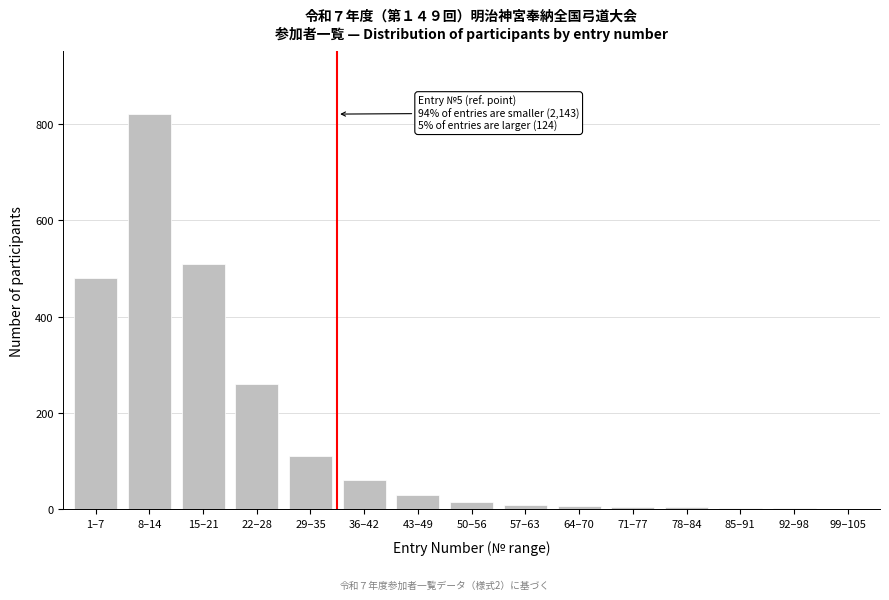

Approximately how many times larger is the value at 15–21 compared to 43–49?

17.0